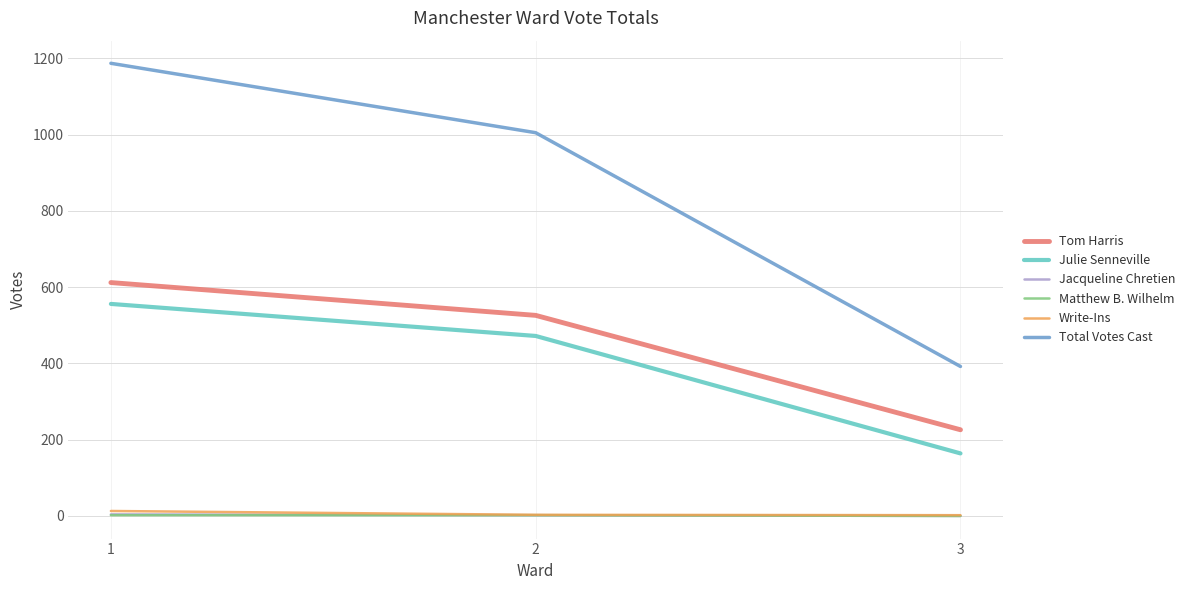

Is it true that Julie Senneville equals 167 at 1?

False